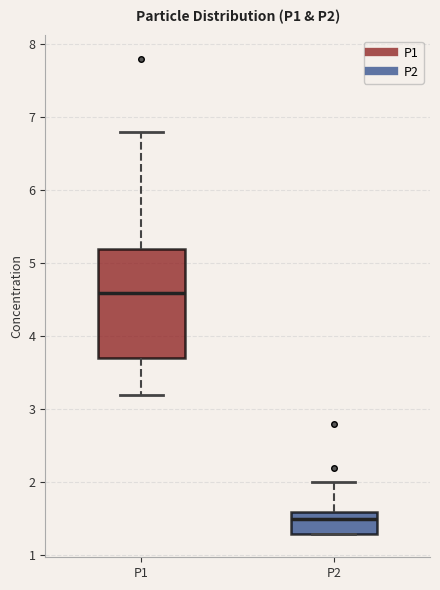

Which box is the tallest, from its lower edge to its upper edge?

P1